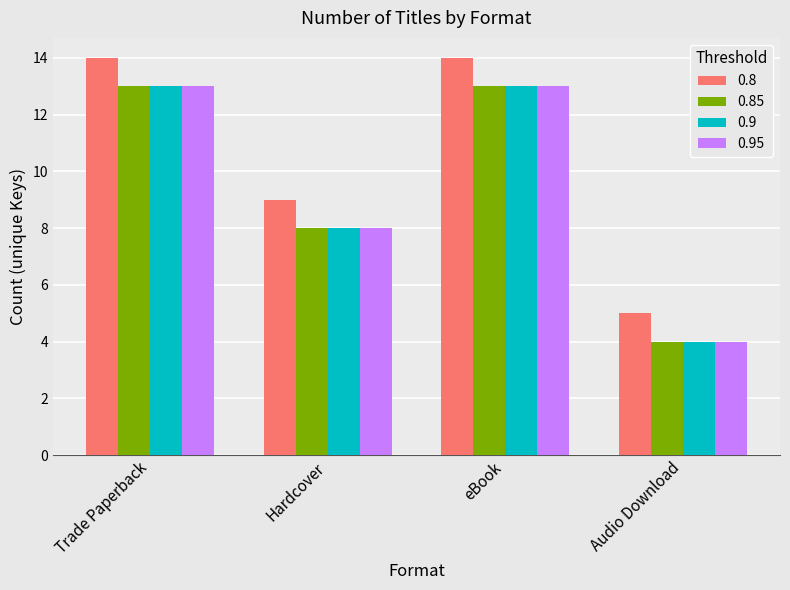

Which series has the largest total across all categories?

0.8